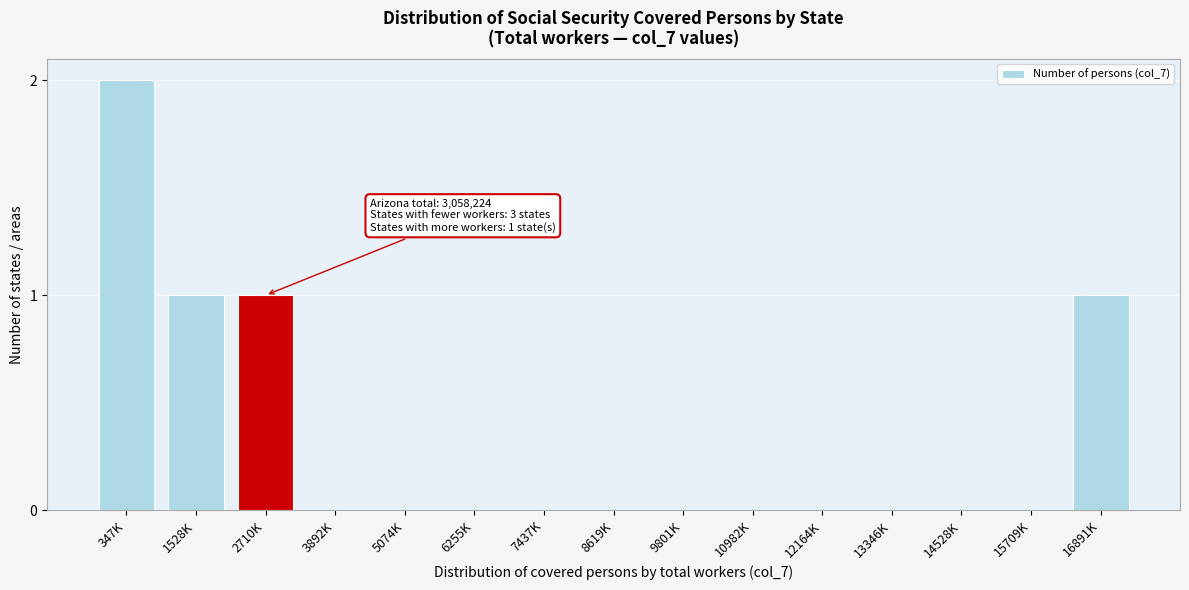

Reading right to left, list all the values displayed in this chart.

16891K=1	15709K=0	14528K=0	13346K=0	12164K=0	10982K=0	9801K=0	8619K=0	7437K=0	6255K=0	5074K=0	3892K=0	2710K=1	1528K=1	347K=2